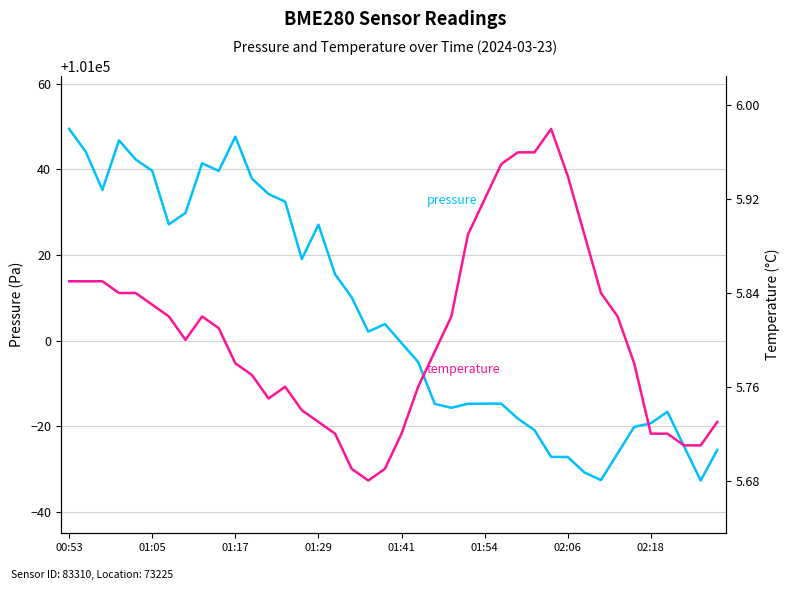

List the series in order of their peak value, highest first.

pressure, temperature